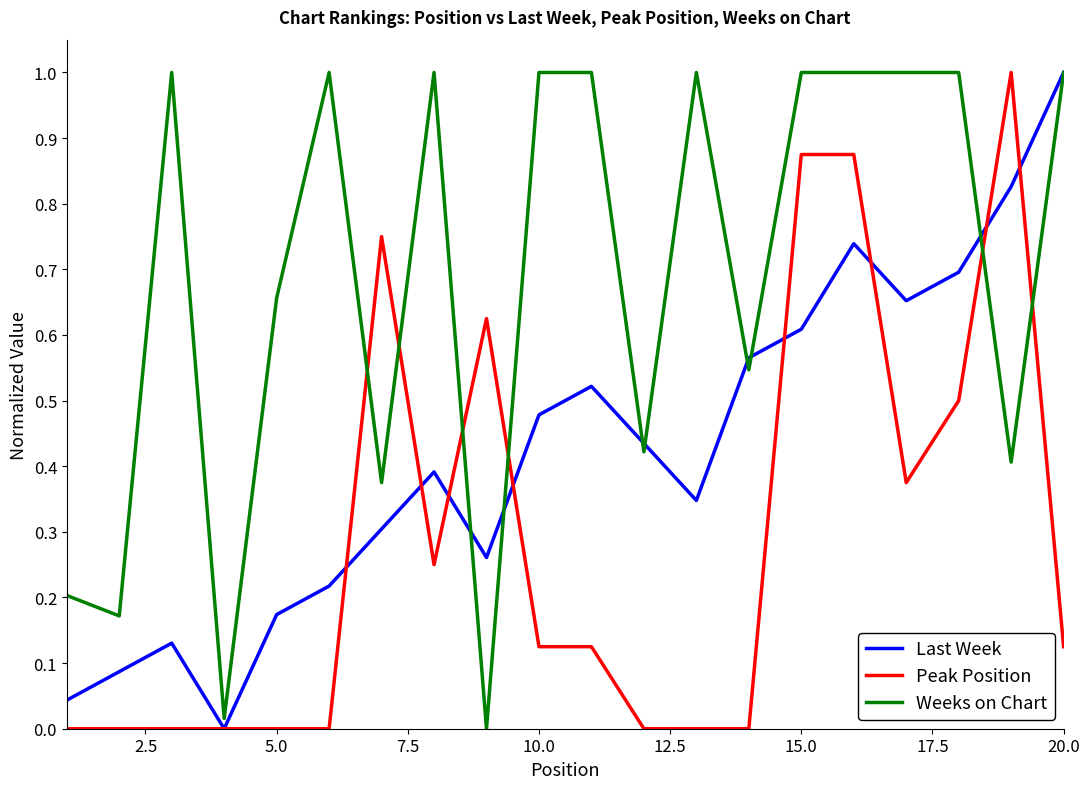

True or false: Peak Position and Weeks on Chart cross at least once.

True